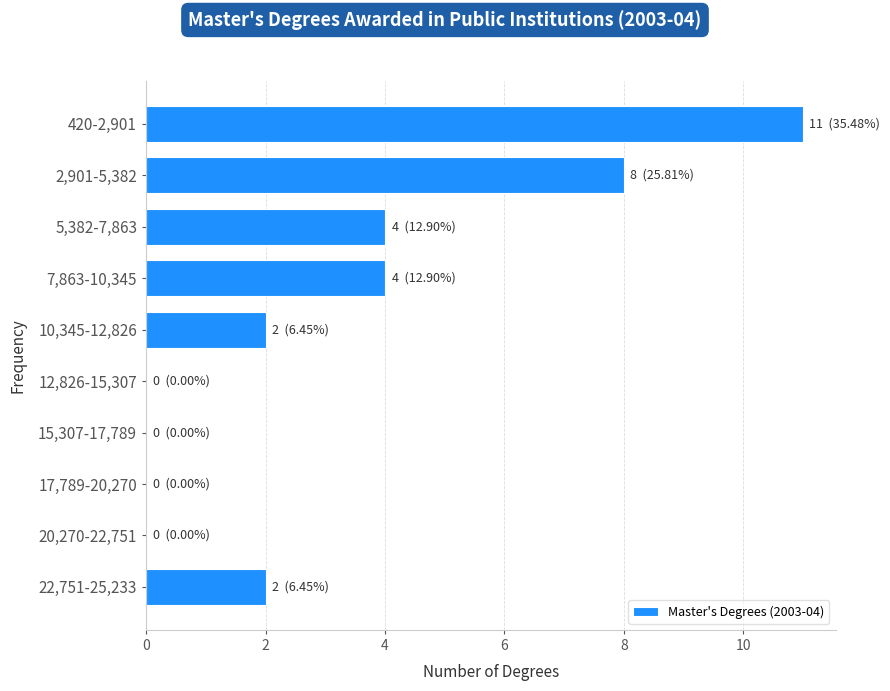

Reading top to bottom, extract all data points from this chart.

420-2,901=11	2,901-5,382=8	5,382-7,863=4	7,863-10,345=4	10,345-12,826=2	12,826-15,307=0	15,307-17,789=0	17,789-20,270=0	20,270-22,751=0	22,751-25,233=2